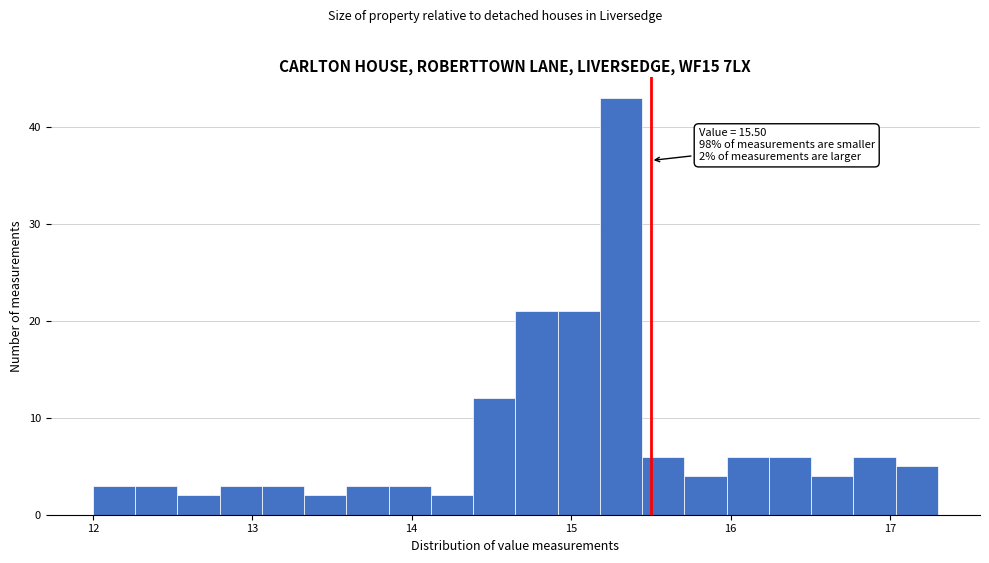

Read against the x-axis, roughly where is the centre of the tallest bar?

15.3